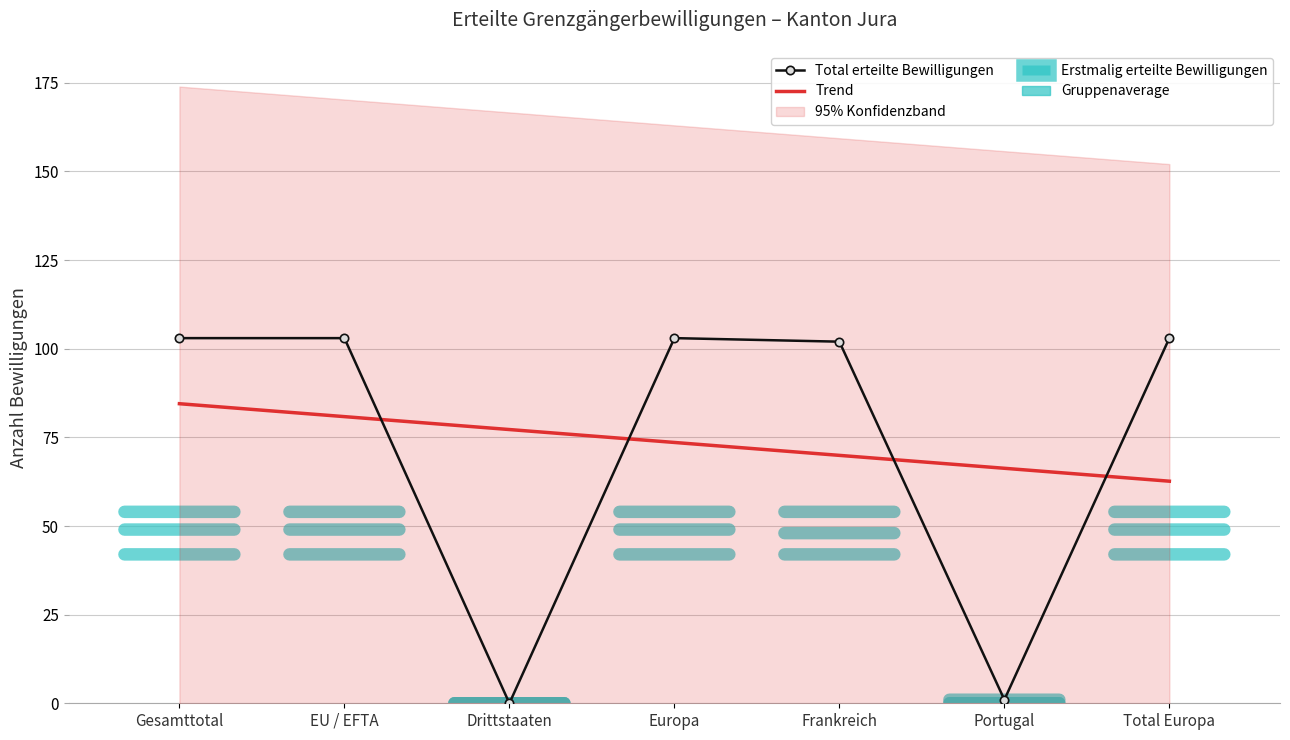

At which label does Trend first exceed 73?

Gesamttotal